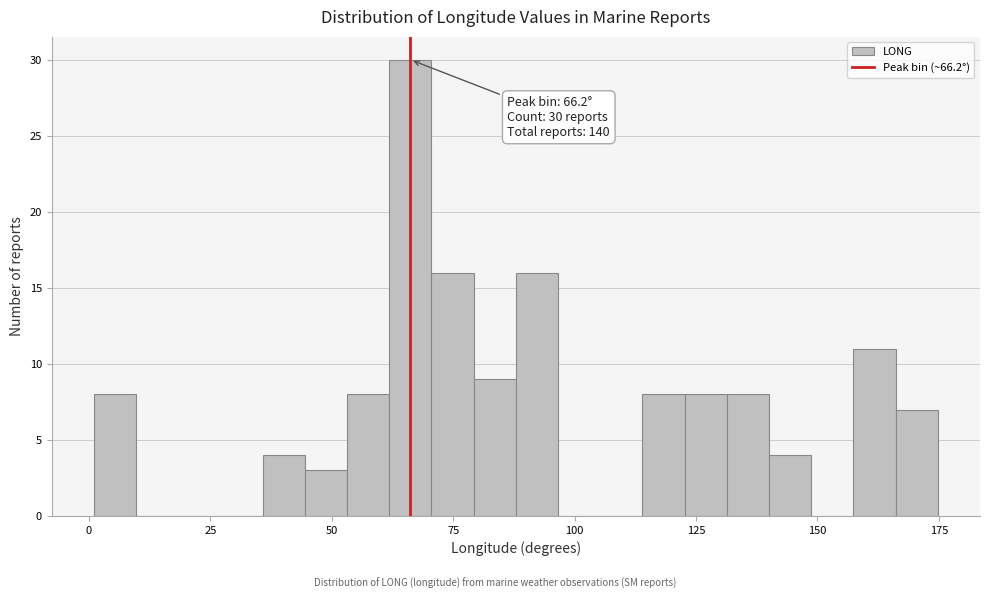

Read against the x-axis, roughly where is the centre of the tallest bar?

65